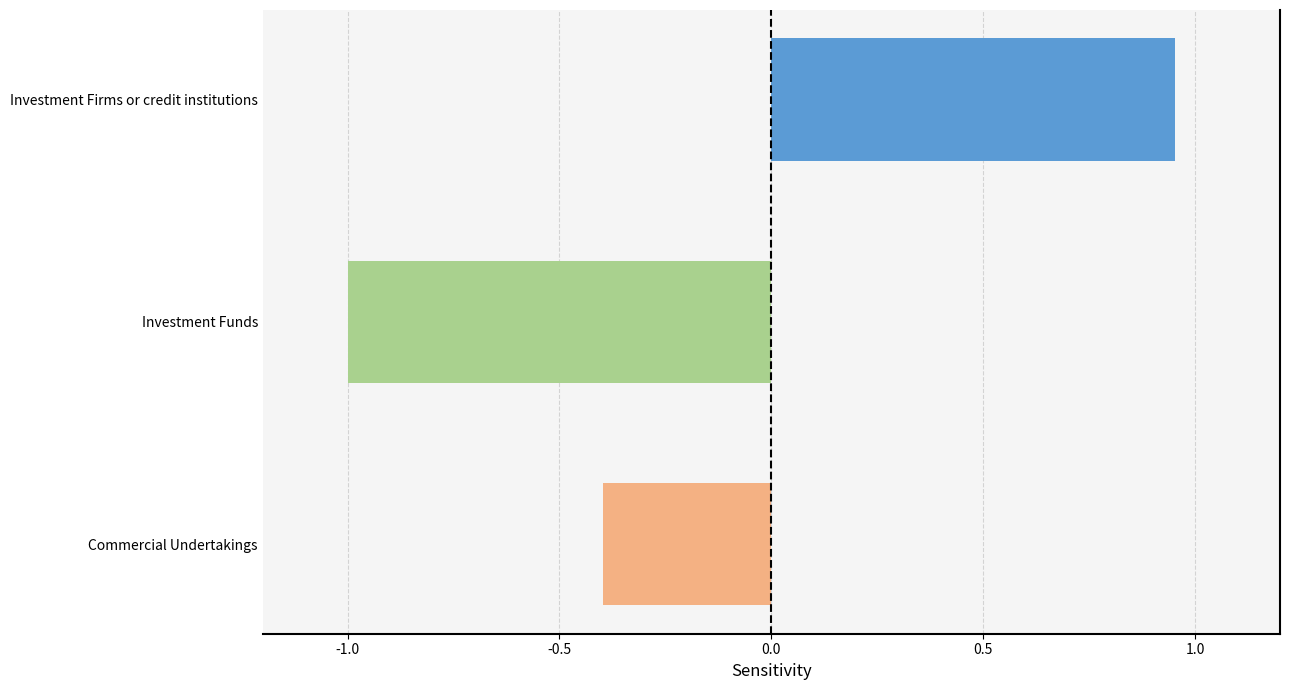

What is the average value?

-0.1